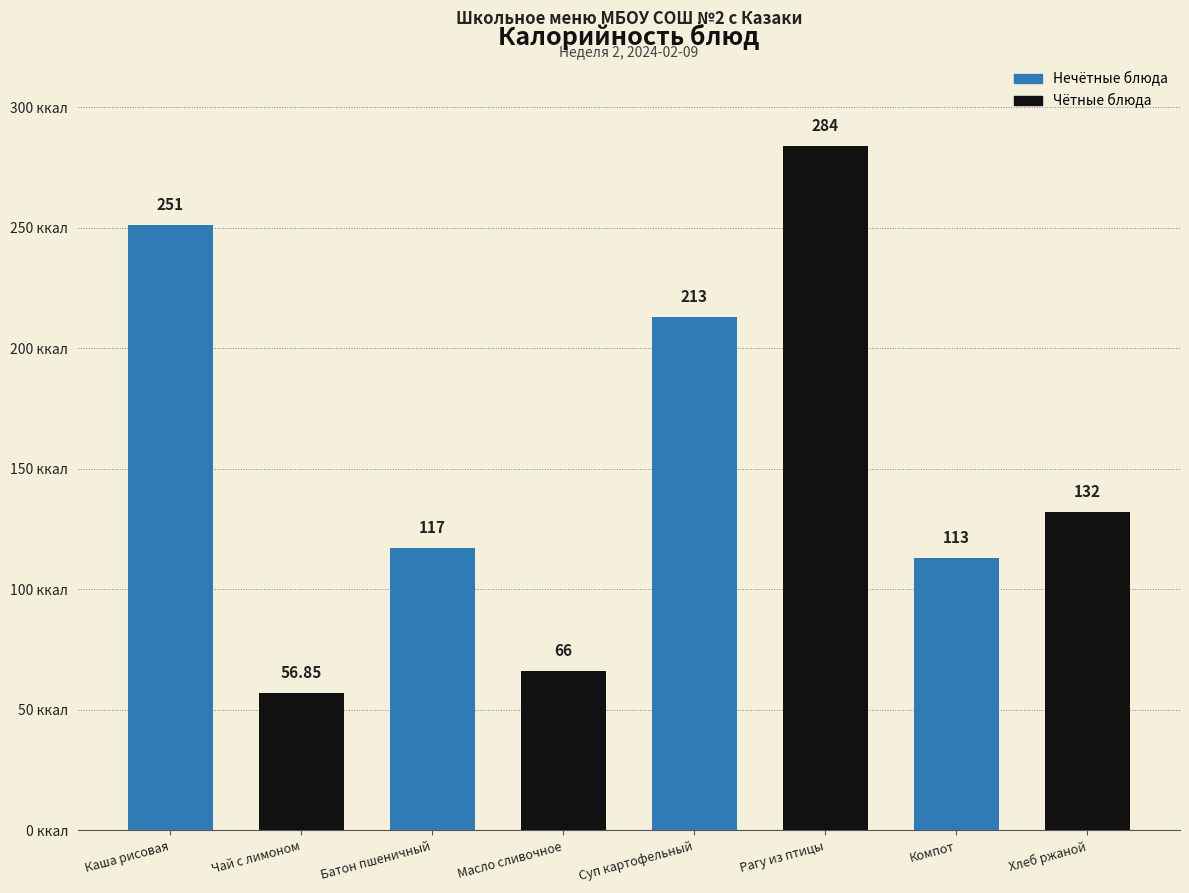

What is the label of the 8th bar from the left?

Хлеб ржаной